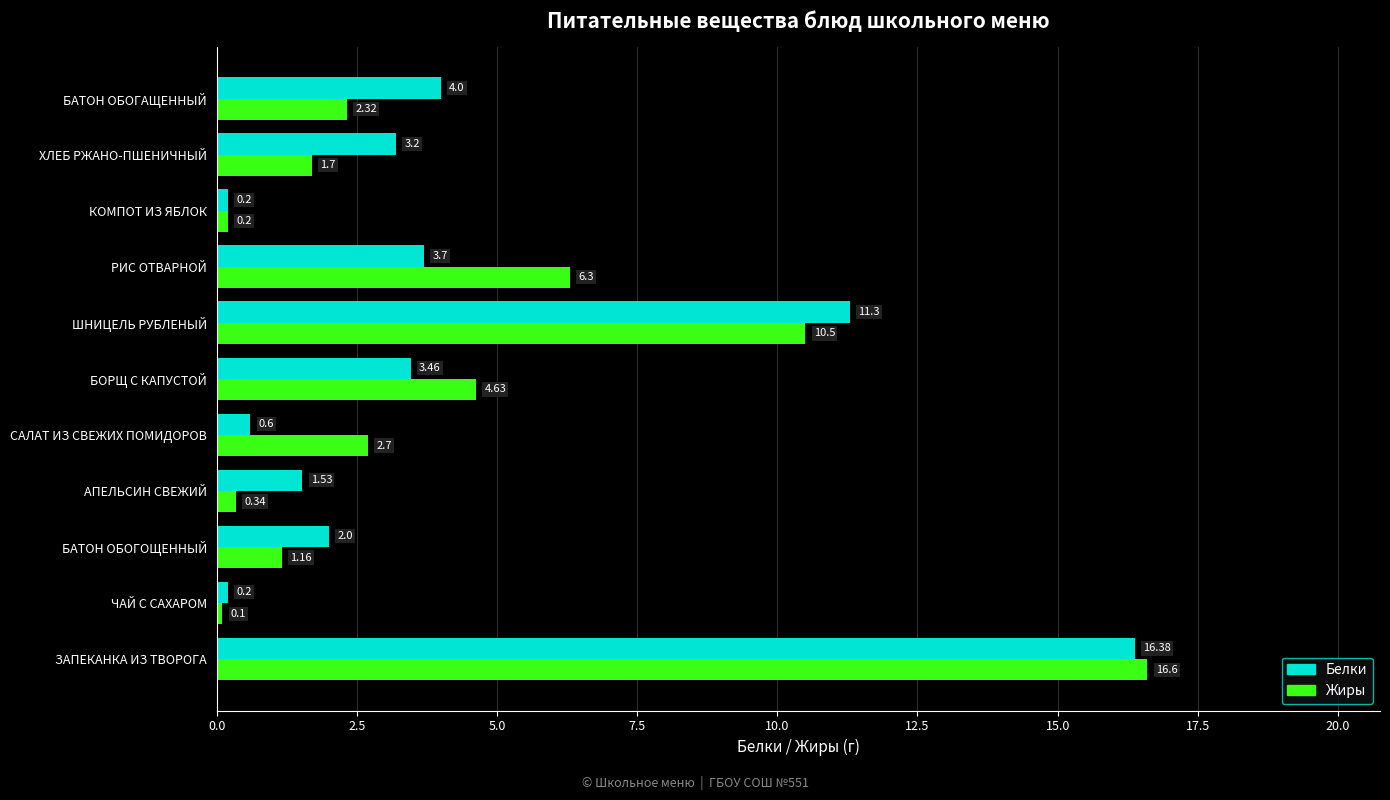

At which label is Белки closest to 8?

ШНИЦЕЛЬ РУБЛЕНЫЙ